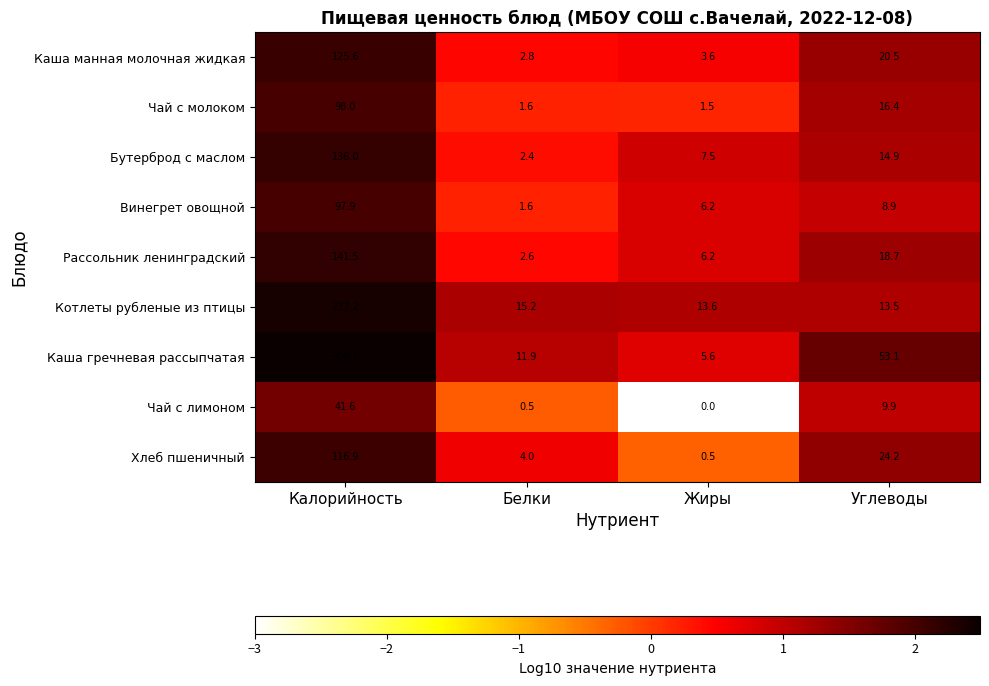

Count the number of data series in this chart.

9